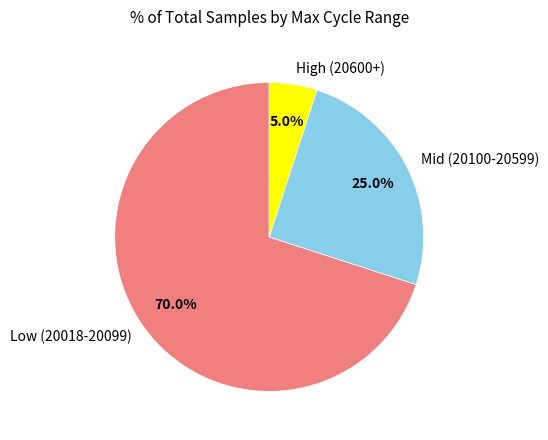

Is there a majority slice in this chart?

Yes